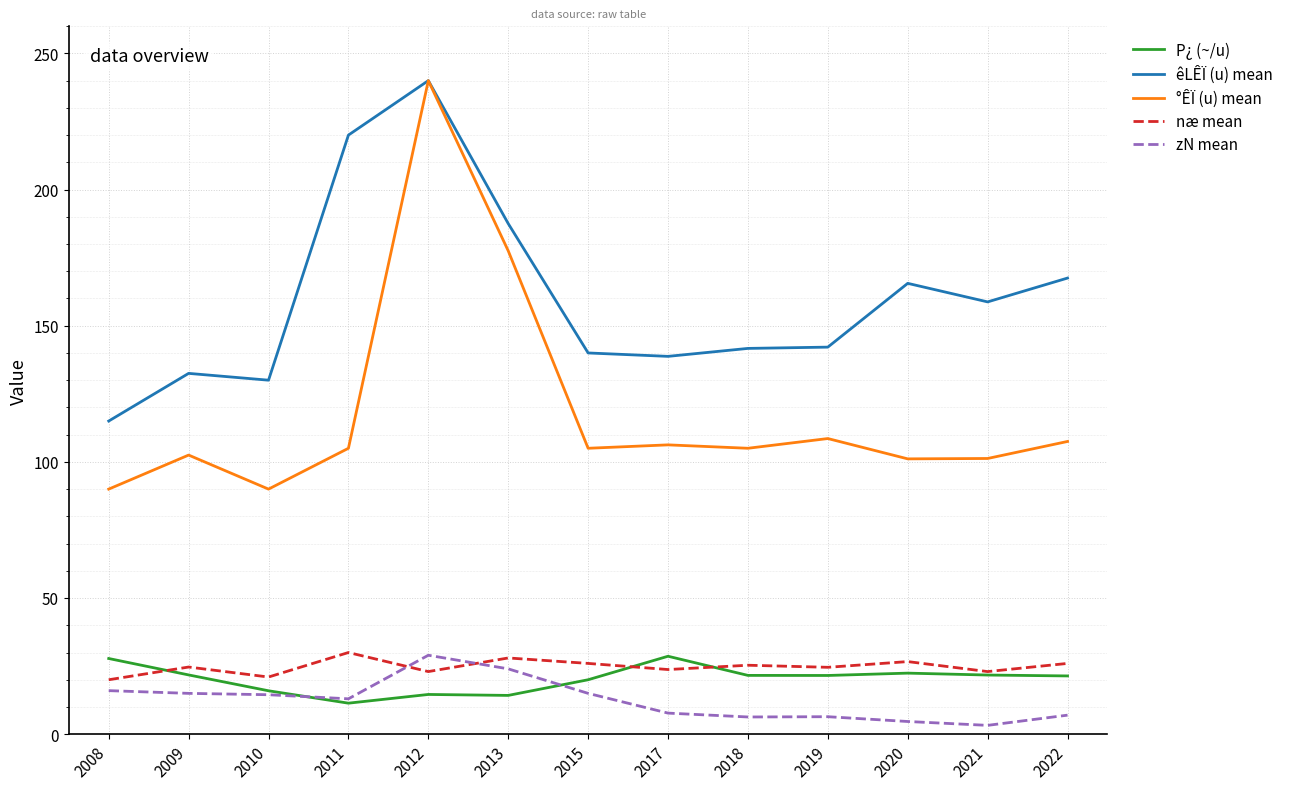

True or false: P¿ (~/u) and êLÊÏ (u) mean cross at least once.

False